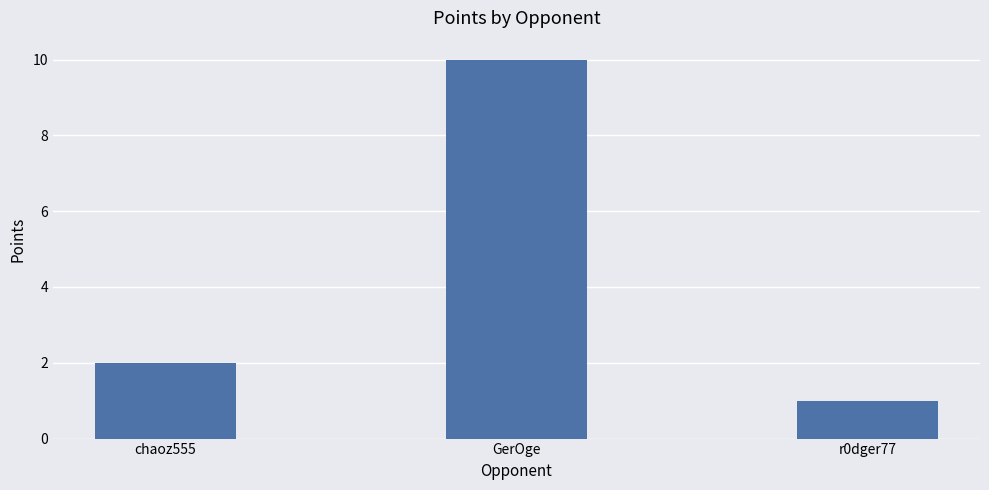

What is the difference between the values at r0dger77 and GerOge?

9